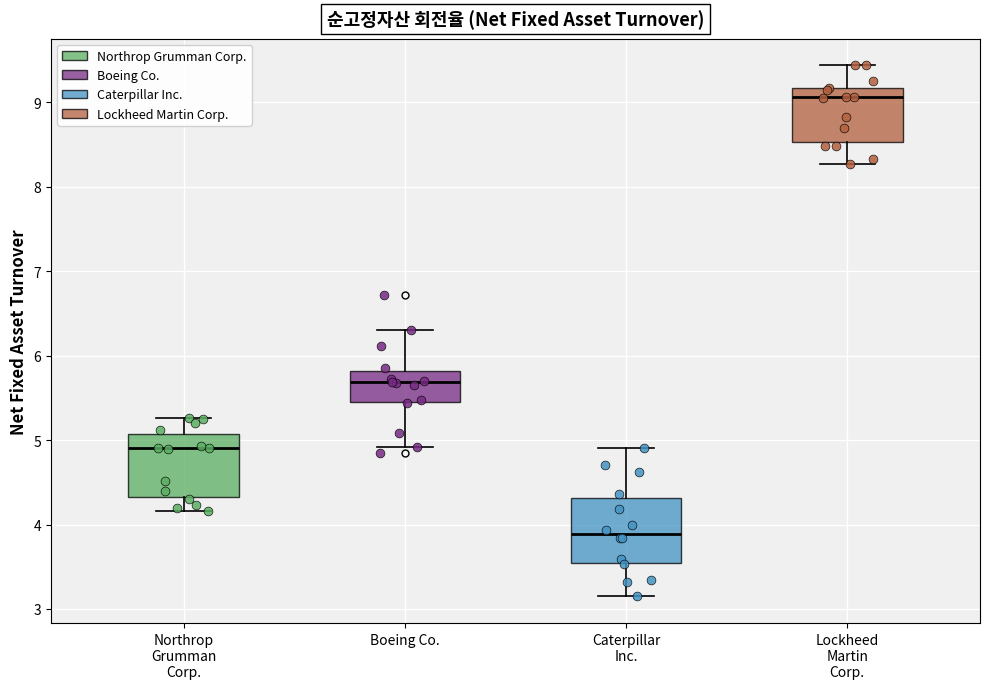

Reading left to right, transcribe this box plot: for each box, give where its median line is, the range the box spans, and where its two whiskers end, as read against the y-axis. The values are not printed on the chart, so give them approximately, as read against the axis.

Northrop Grumman Corp.: median 4.9, box 4.3 to 5.1, whiskers 4.2 to 5.3
Boeing Co.: median 5.7, box 5.4 to 5.8, whiskers 4.9 to 6.3
Caterpillar Inc.: median 3.9, box 3.5 to 4.3, whiskers 3.2 to 4.9
Lockheed Martin Corp.: median 9.1, box 8.5 to 9.2, whiskers 8.3 to 9.4